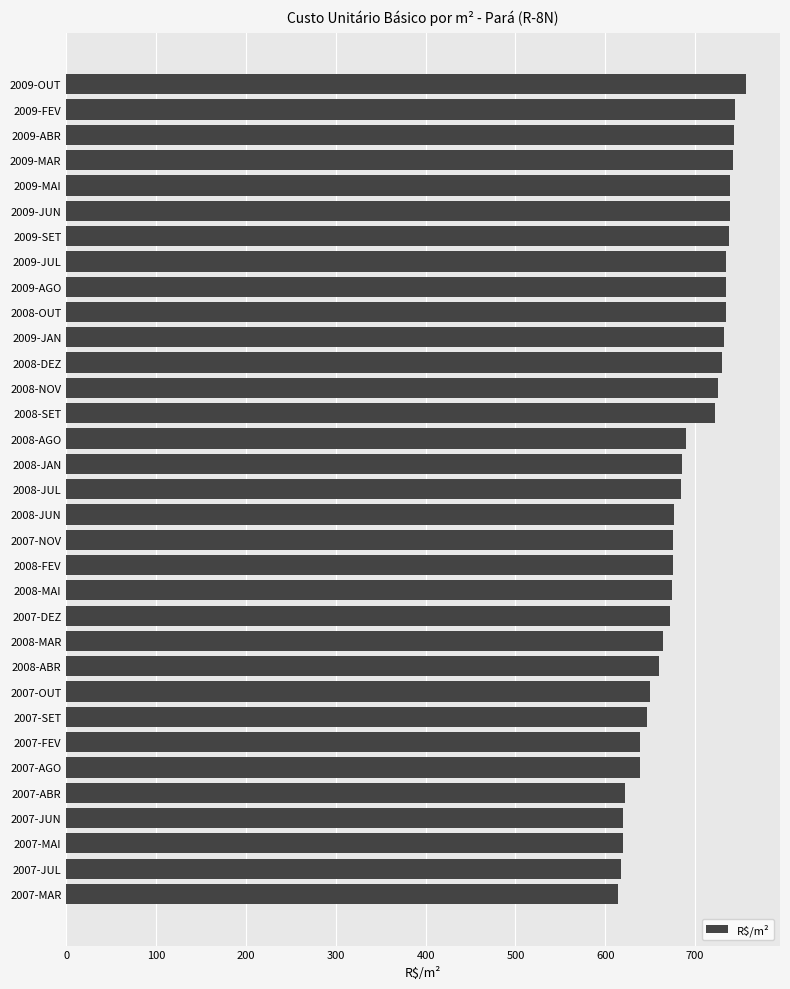

What is the average value?

689.1